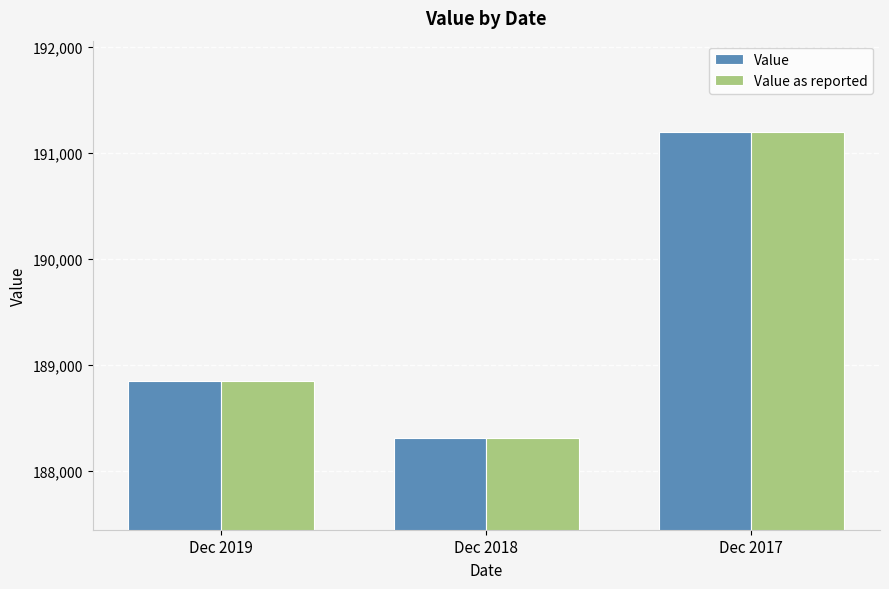

Which category has the lowest value in the Value as reported series?

Dec 2018